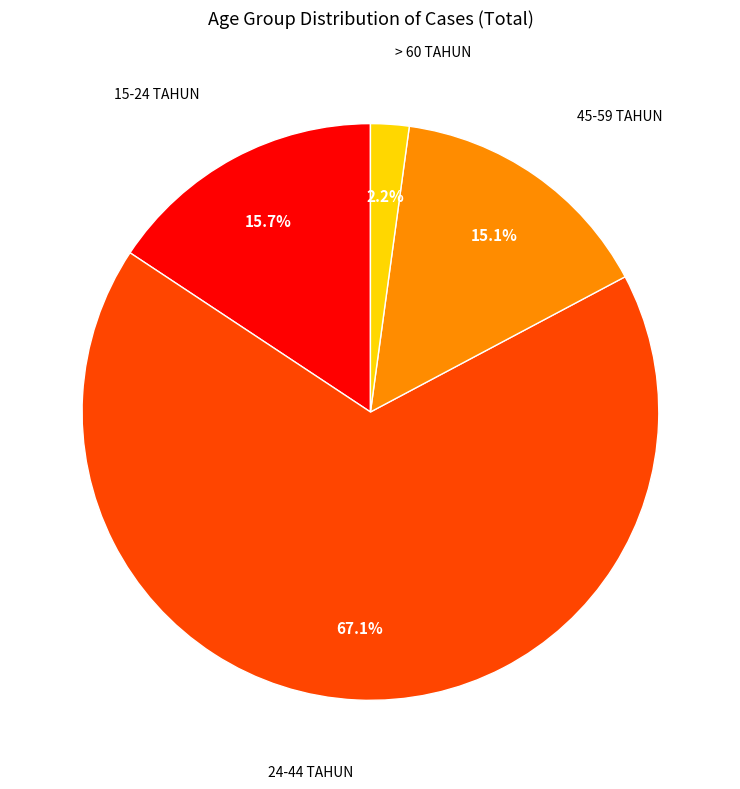

Is there any slice that represents more than half of the pie?

Yes